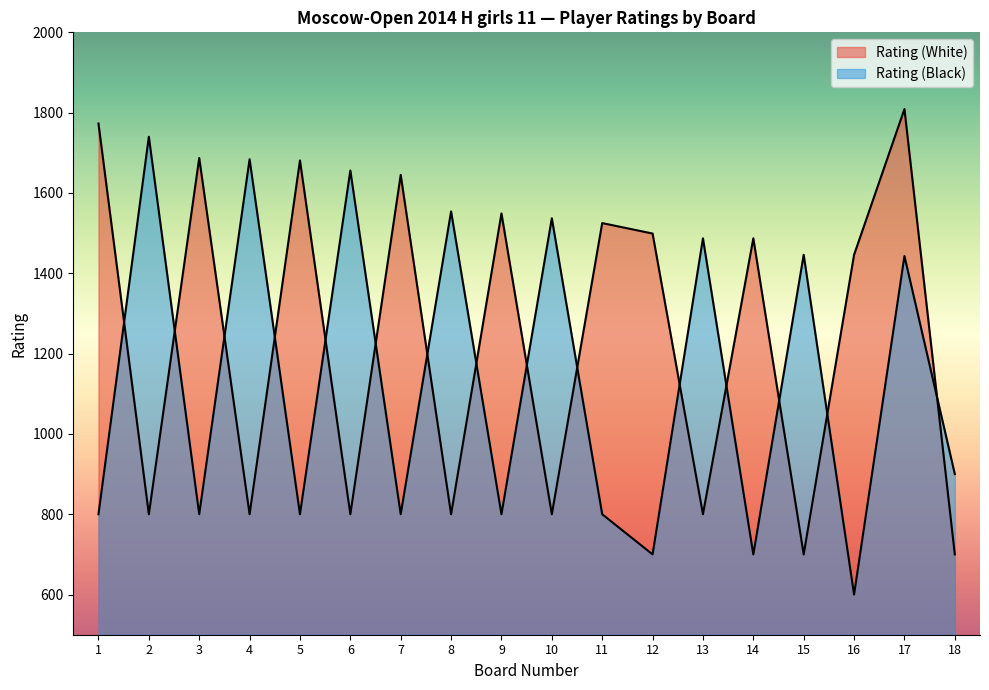

What is the greatest value displayed?

1809